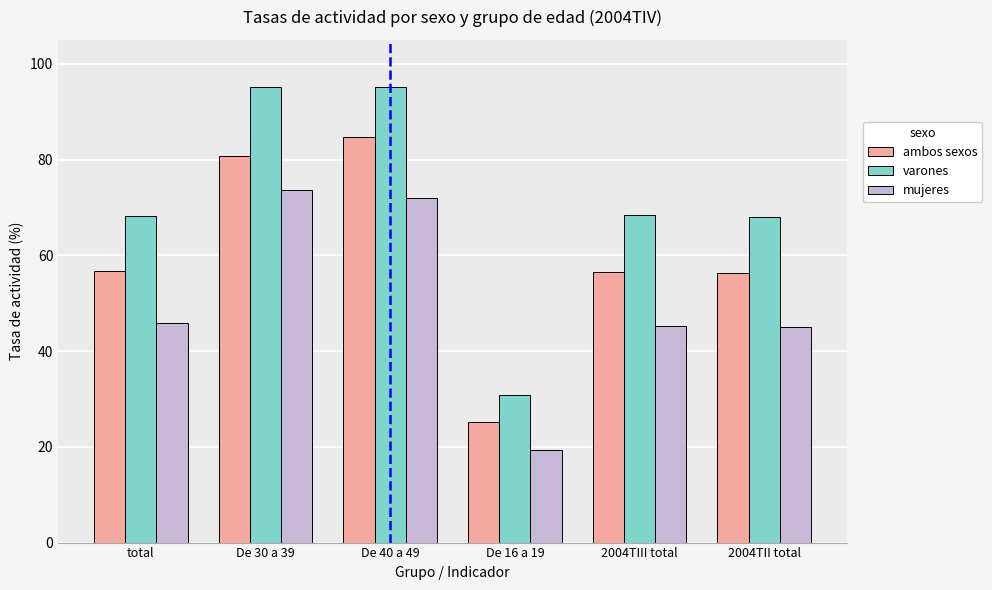

How many series are shown in this chart?

3